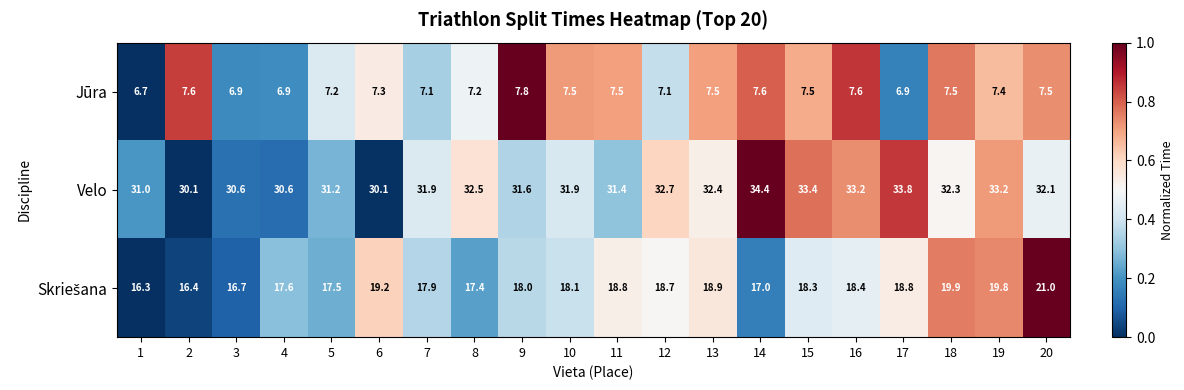

Which series has the largest total across all categories?

Velo